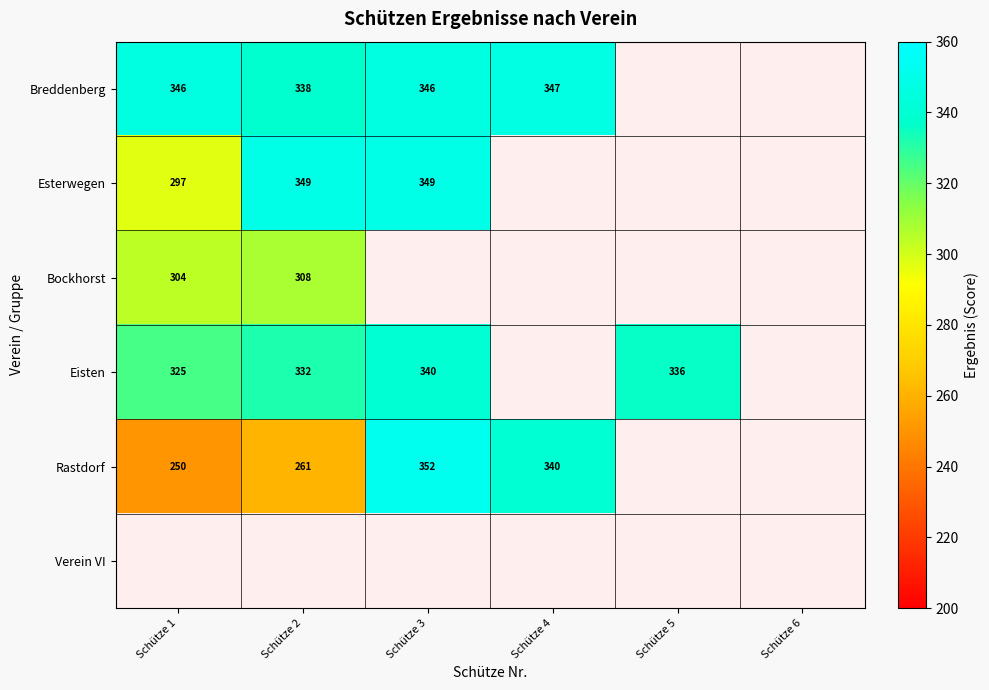

Is the value of Rastdorf at Schütze 1 greater than the value of Eisten at Schütze 1?

No